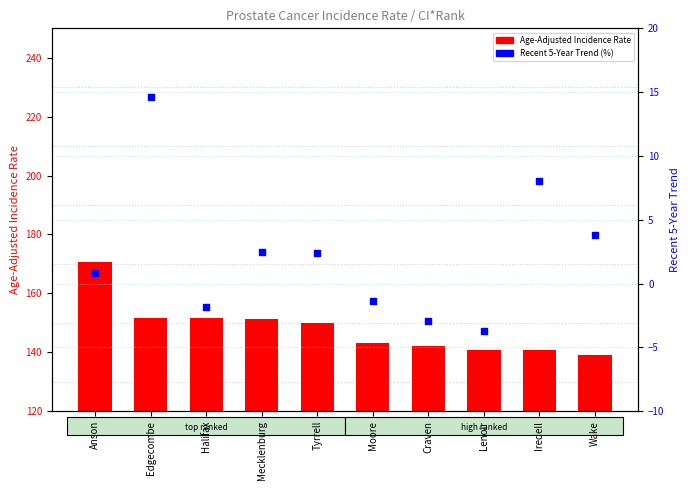

Which series reaches the maximum Y coordinate?

Age-Adjusted Incidence Rate